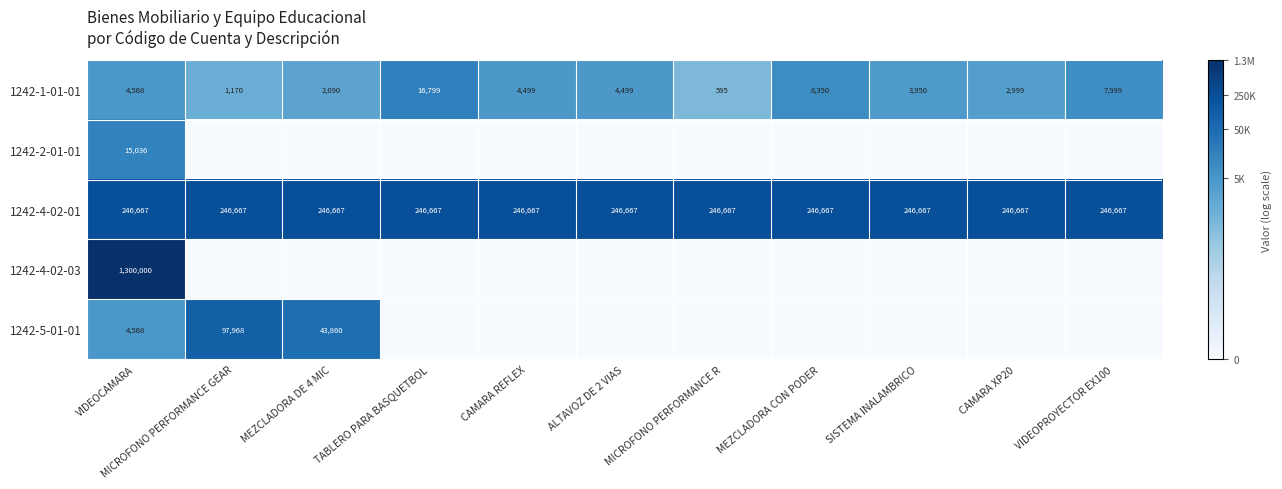

Is it true that 1242-1-01-01 equals 29675 at TABLERO PARA BASQUETBOL?

False